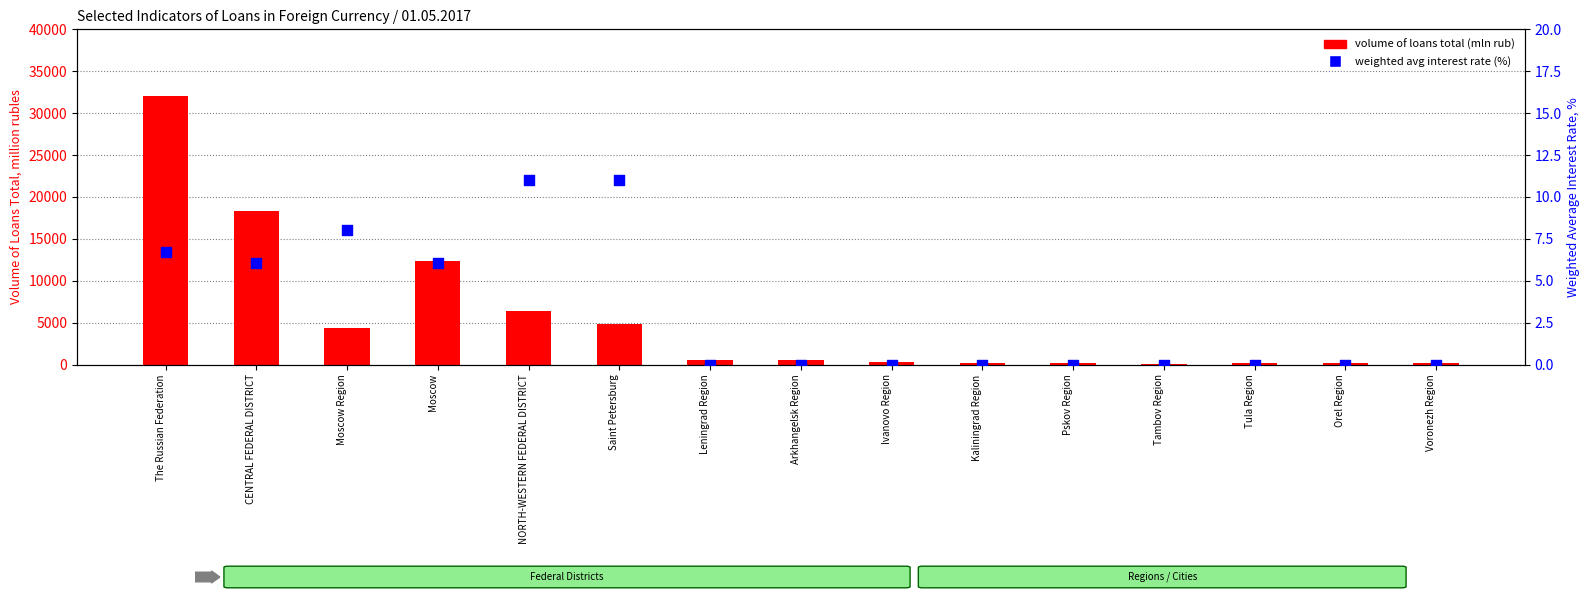

Which series has the largest total across all categories?

volume of loans total (mln rub)